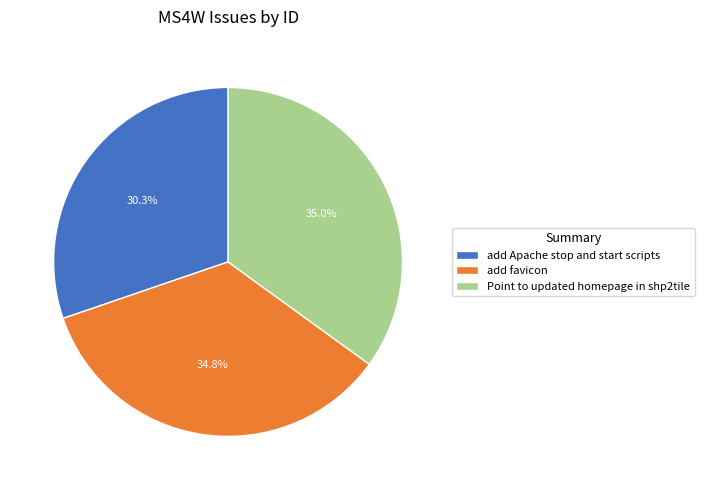

Is it true that add favicon is 49% of the pie?

False